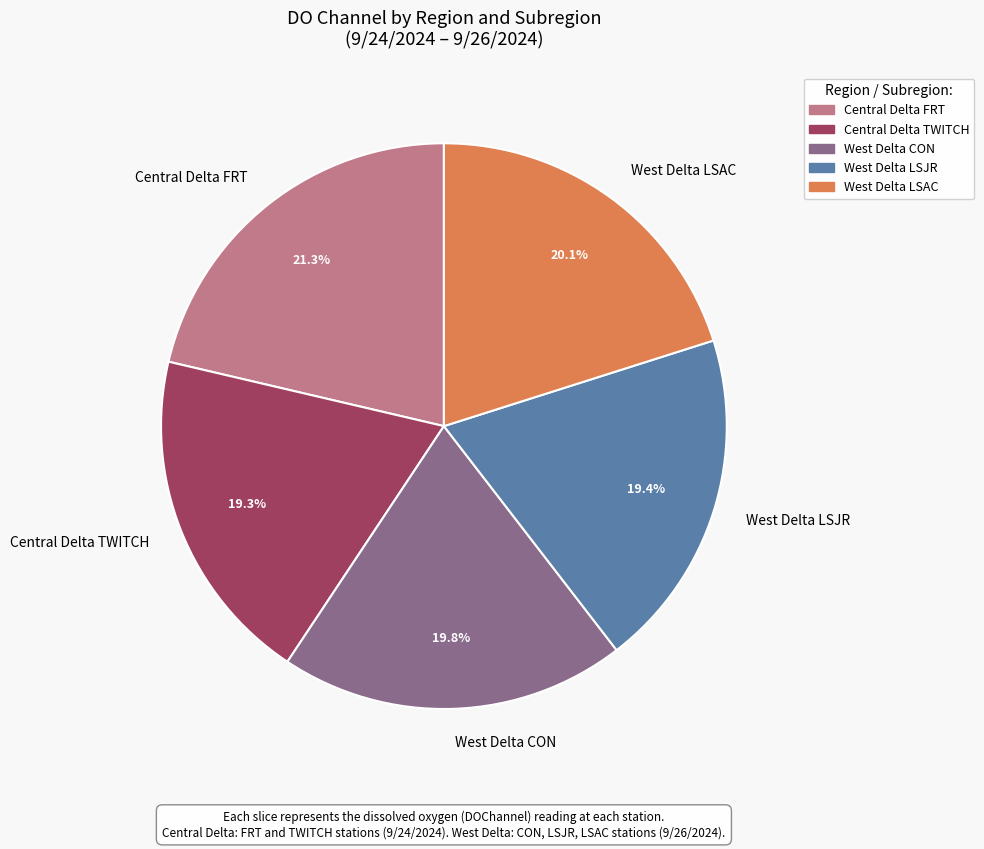

Which slice is the largest?

Central Delta FRT